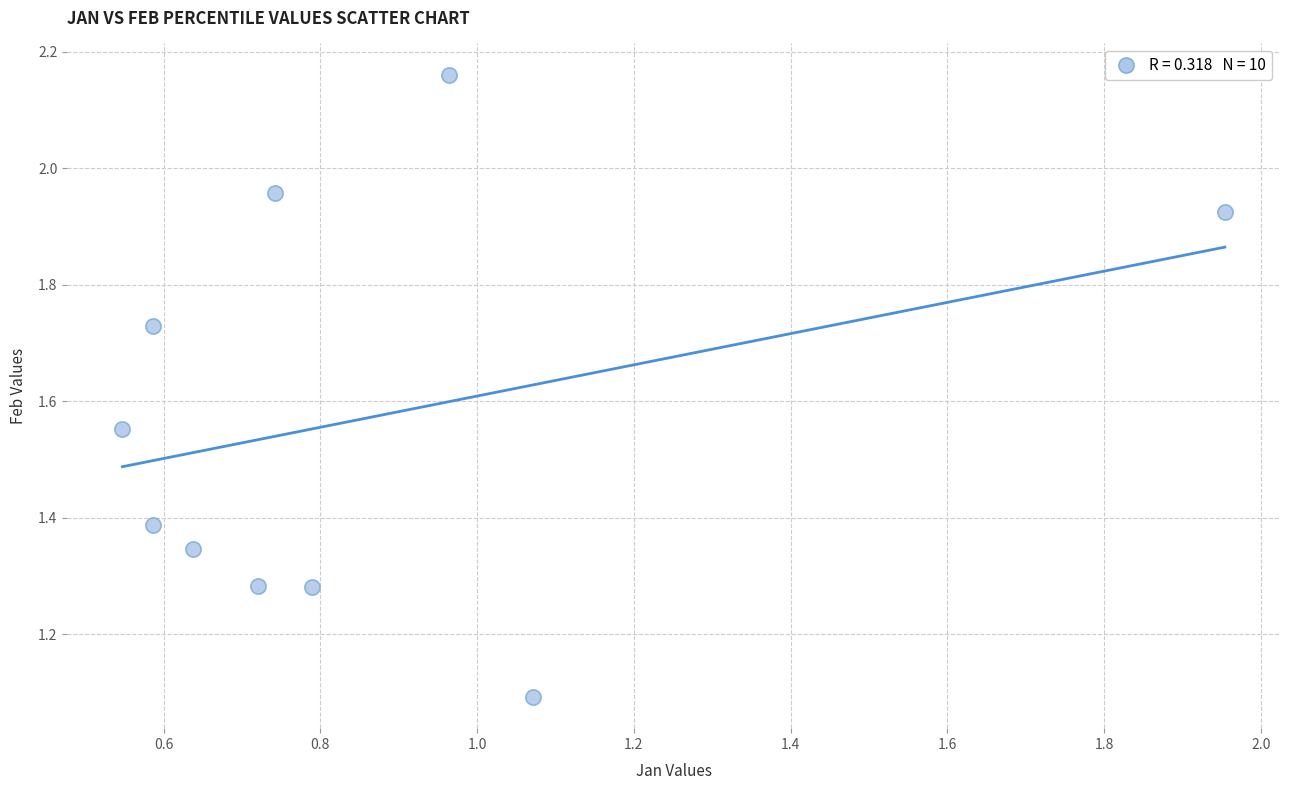

What Y value in the scatter plot is closest to 1?

1.1